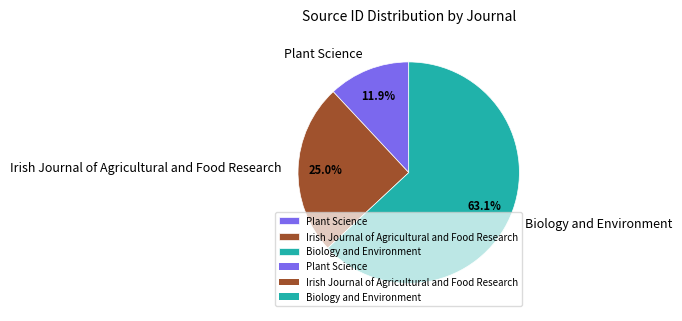

Is it true that Biology and Environment is 63% of the pie?

True